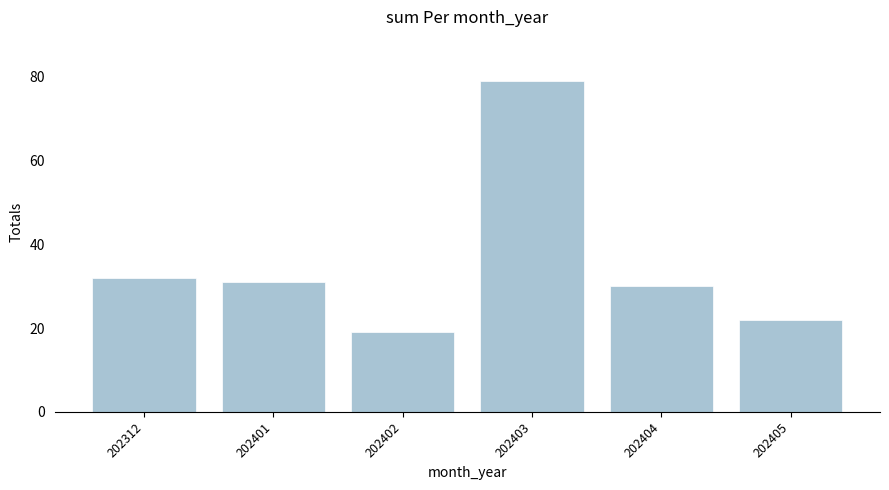

Is it true that the value at 202402 is 10?

False